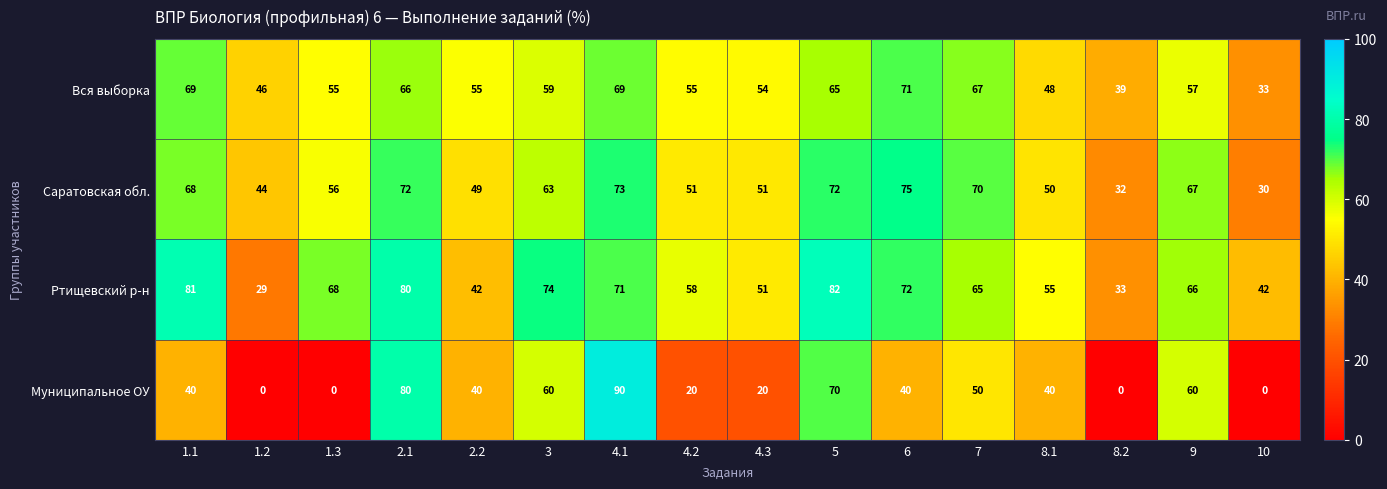

What value does the Муниципальное ОУ series have at 7, to the nearest 10?

50